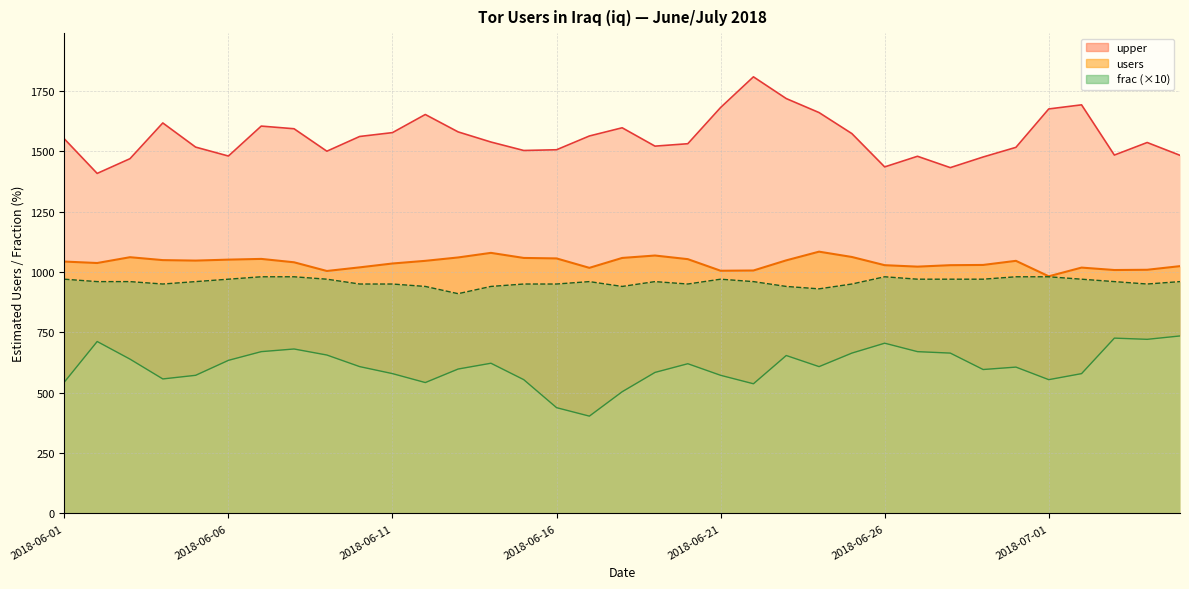

Which category has the highest value across all series?

2018-06-22